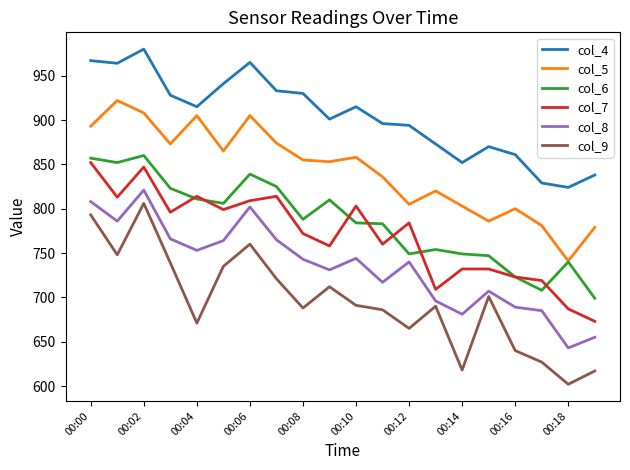

Which series has the largest total across all categories?

col_4